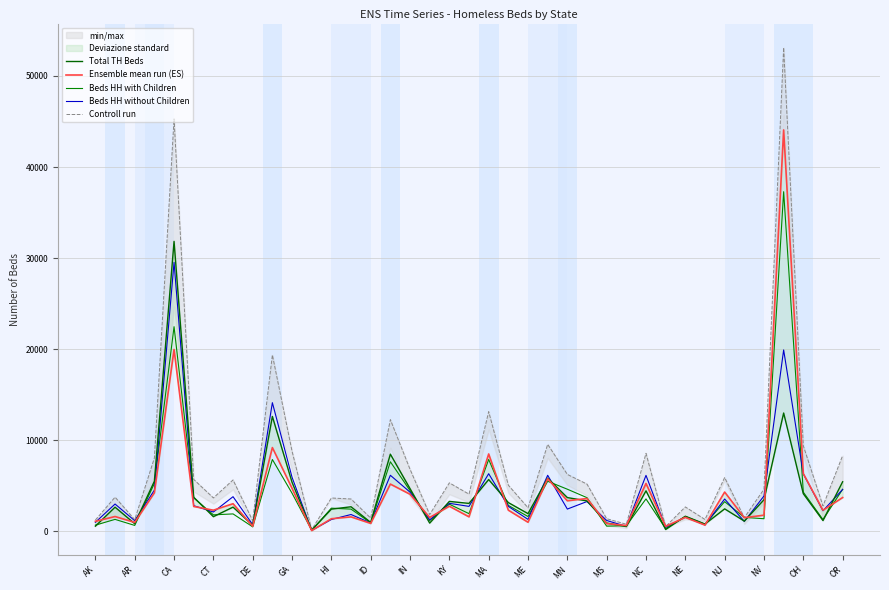

True or false: Controll run and Beds HH without Children cross at least once.

False